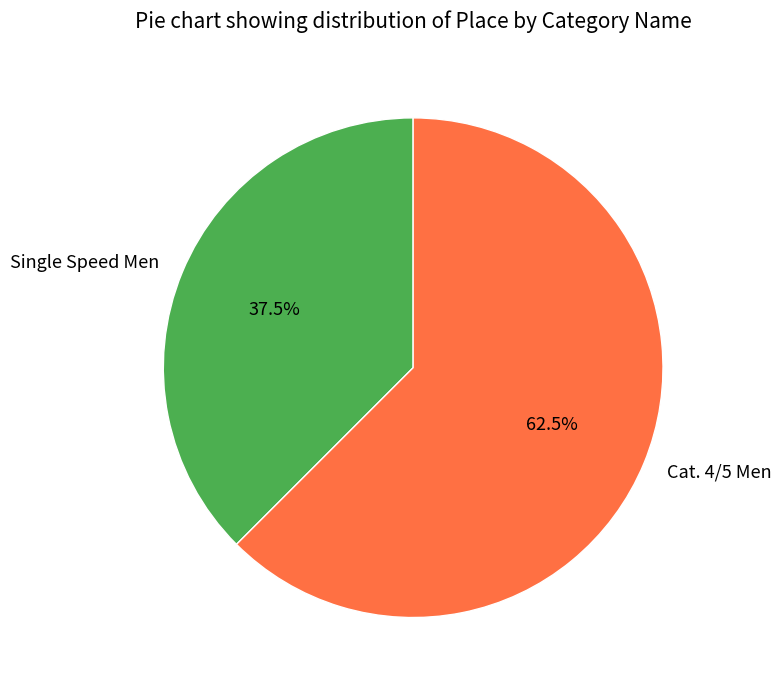

Which category has the smallest portion of the pie?

Single Speed Men